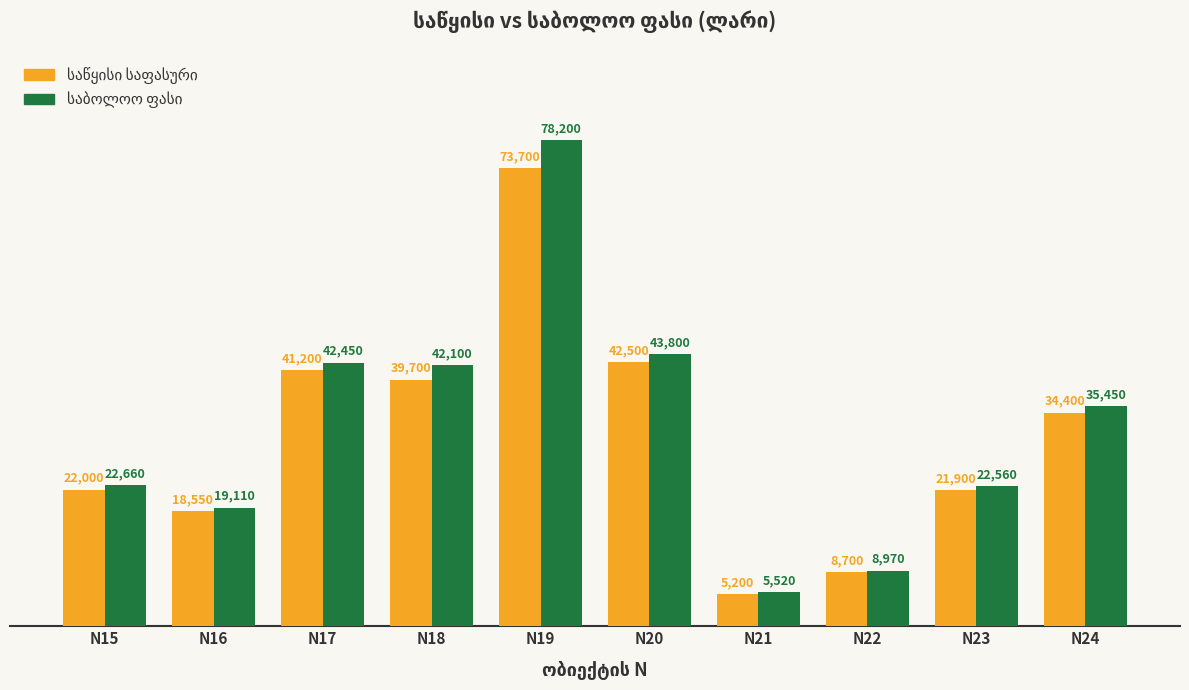

What is the spread (max minus min) of values at N16?

560